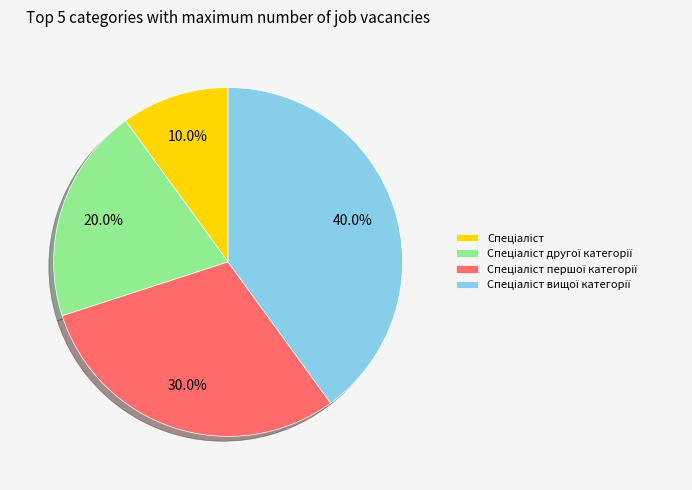

Is there a majority slice in this chart?

No